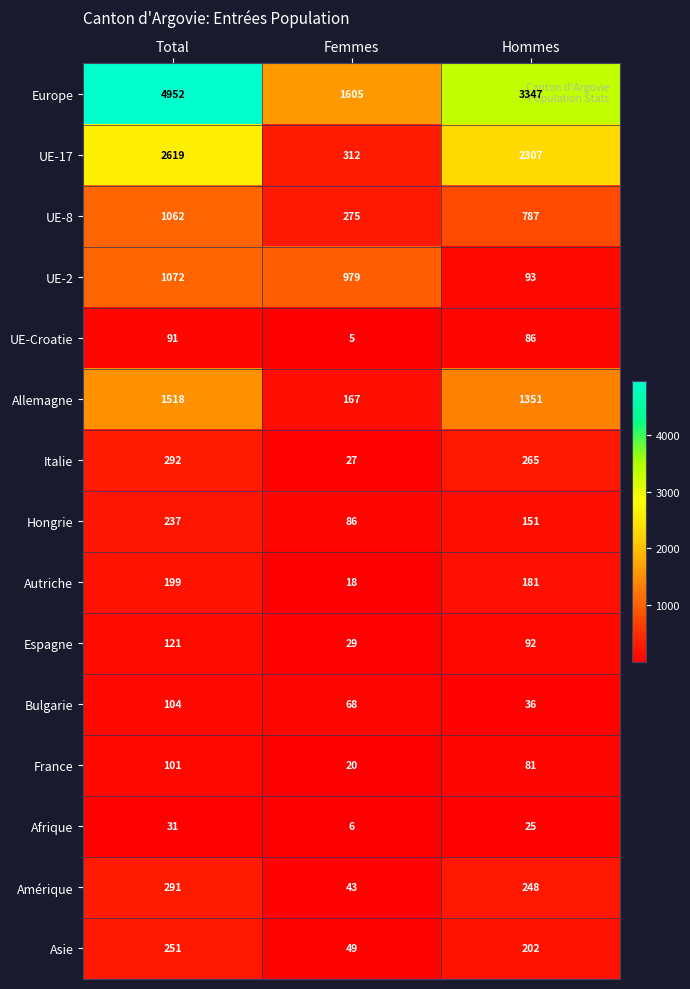

List the series in order of their peak value, highest first.

Europe, UE-17, Allemagne, UE-2, UE-8, Italie, Amérique, Asie, Hongrie, Autriche, Espagne, Bulgarie, France, UE-Croatie, Afrique